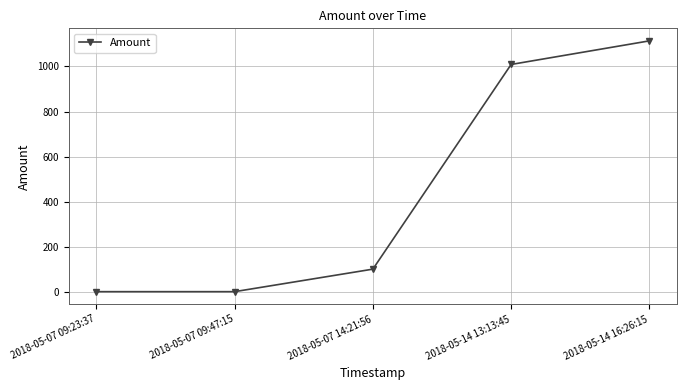

How many lines are shown in the chart?

1